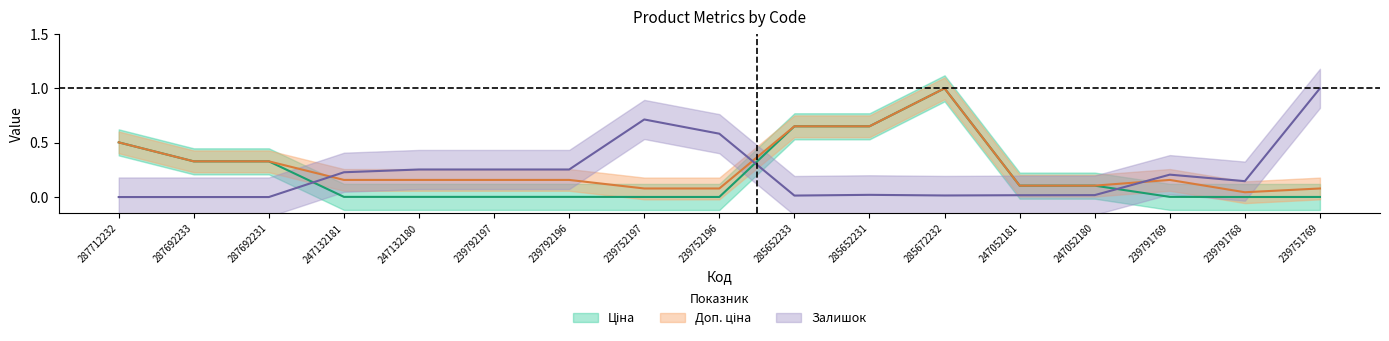

Between 247052181 and 287692233, which is larger?

287692233